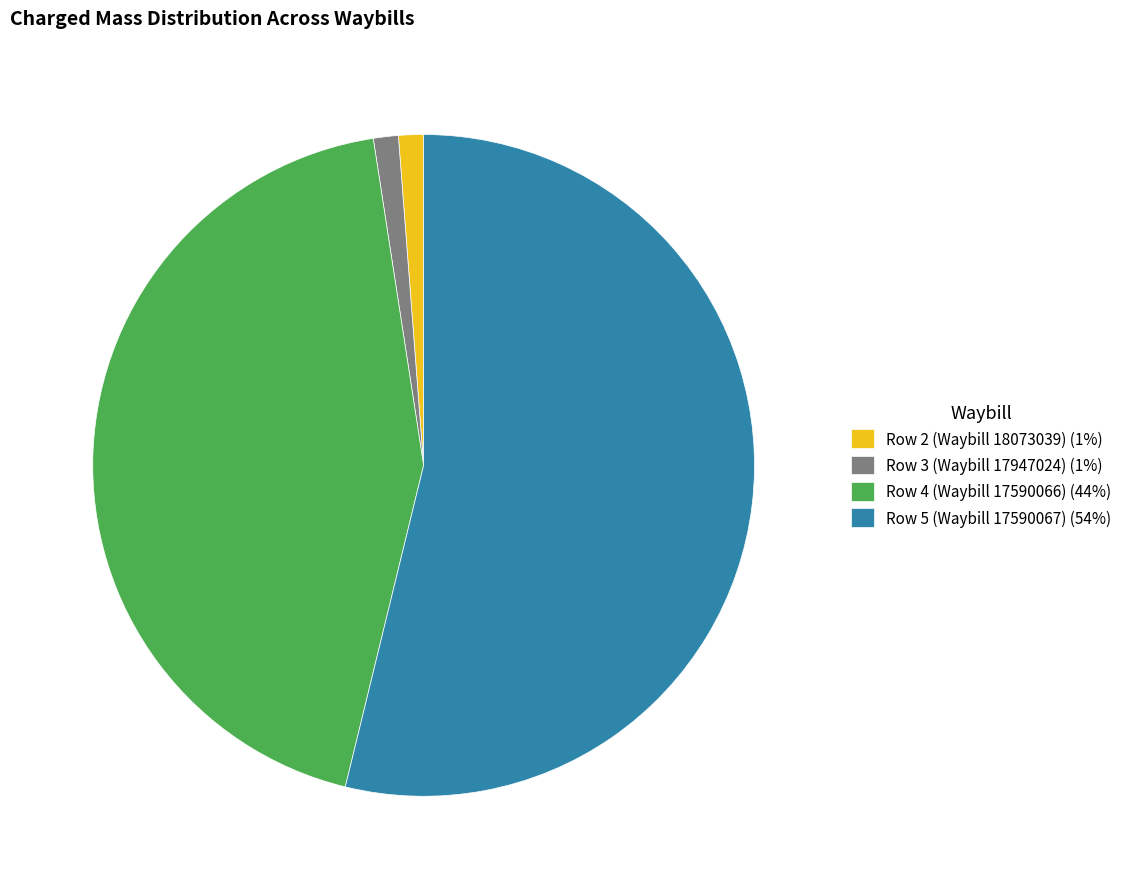

Combined, do Row 4 (Waybill 17590066) (44%) and Row 3 (Waybill 17947024) (1%) account for over 50%?

No